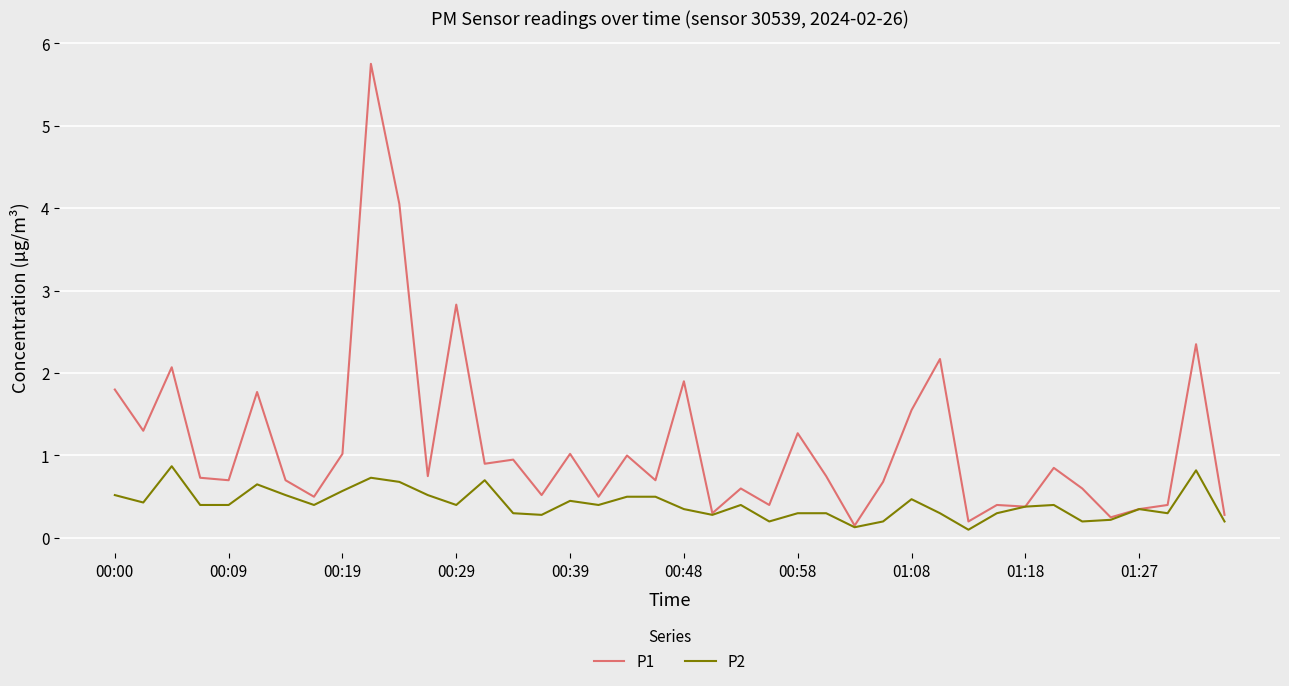

Which series has the widest spread of values?

P1